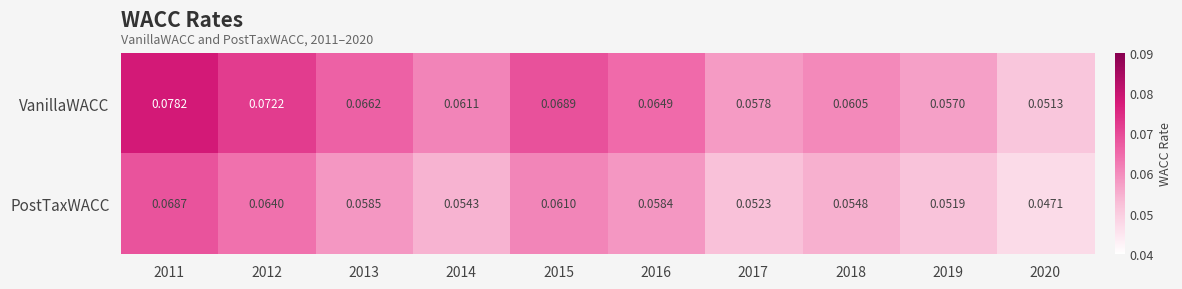

Which series has the largest total across all categories?

VanillaWACC